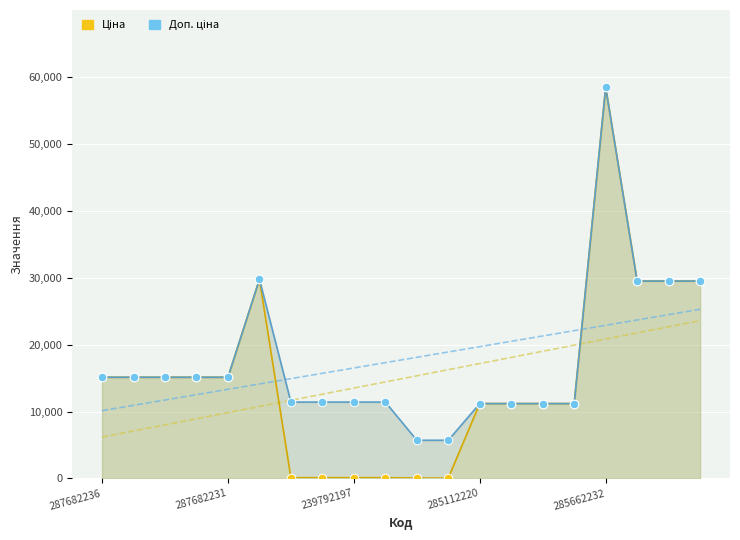

Which series has the widest spread of Y values?

Ціна